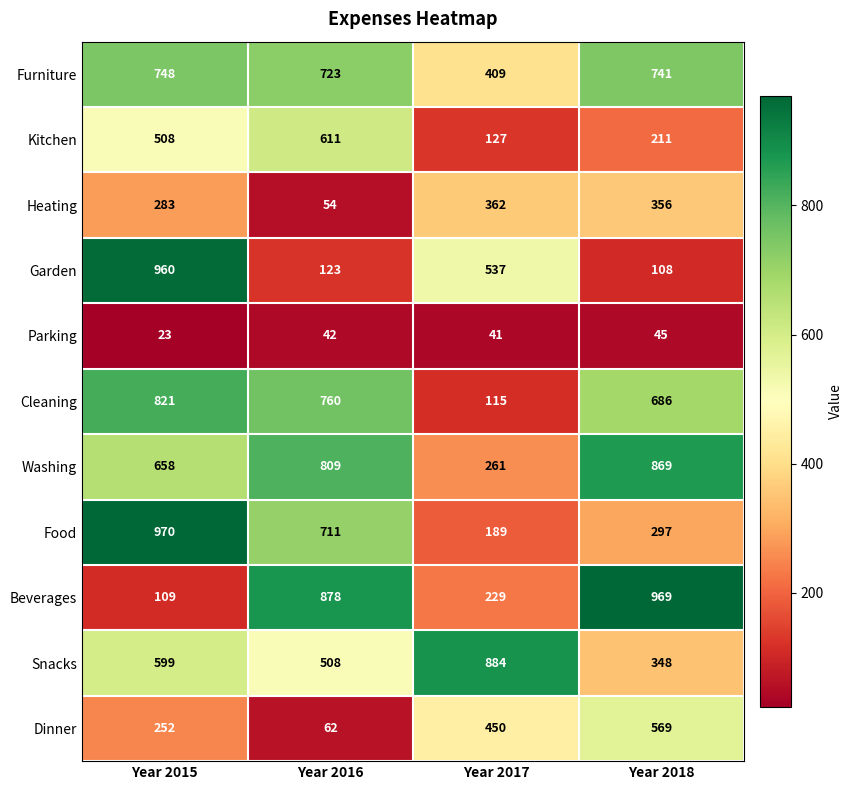

The value of Beverages at Year 2018 is 1646. True or false?

False